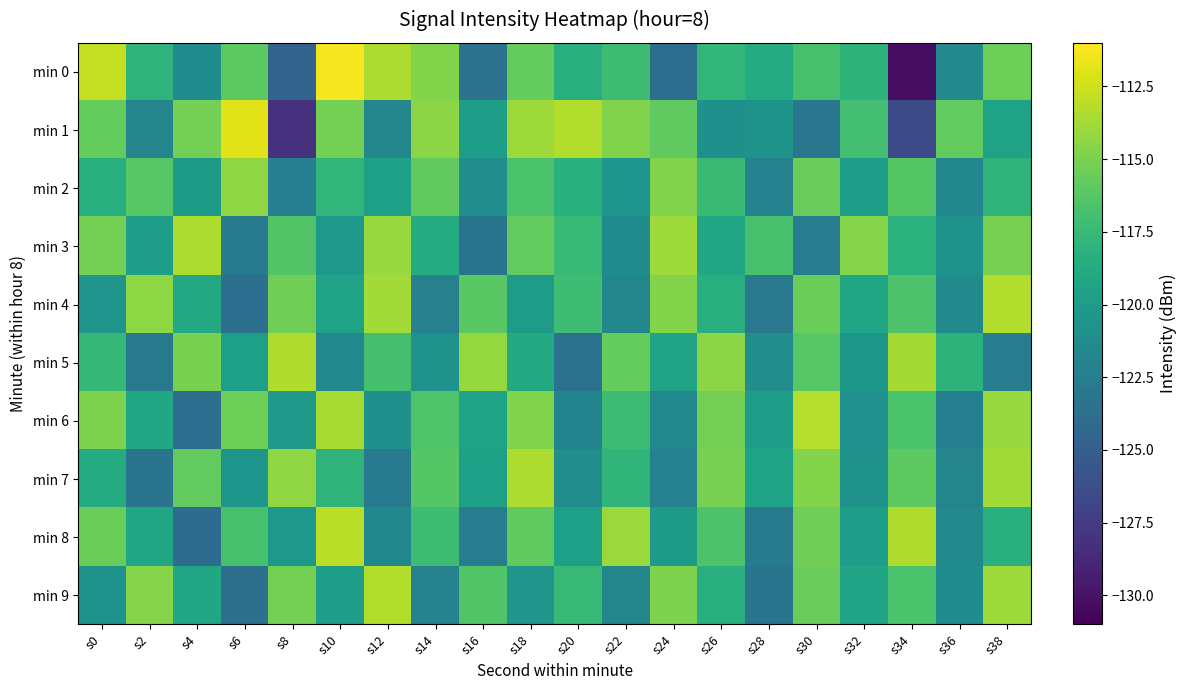

Reading left to right, transcribe all the data shown in this chart.

min 0: s0=-112.8	s2=-118.0	s4=-121.3	s6=-116.0	s8=-124.7	s10=-111.3	s12=-113.5	s14=-114.7	s16=-123.6	s18=-115.7	s20=-118.5	s22=-117.2	s24=-123.8	s26=-117.8	s28=-118.7	s30=-116.8	s32=-118.1	s34=-130.3	s36=-121.6	s38=-115.4
min 1: s0=-115.8	s2=-121.9	s4=-115.2	s6=-111.9	s8=-128.2	s10=-115.2	s12=-121.7	s14=-114.4	s16=-119.8	s18=-114.0	s20=-113.3	s22=-114.8	s24=-115.9	s26=-121.0	s28=-120.6	s30=-123.1	s32=-117.0	s34=-126.3	s36=-115.8	s38=-119.4
min 2: s0=-118.5	s2=-116.2	s4=-120.1	s6=-114.3	s8=-122.4	s10=-117.8	s12=-119.6	s14=-115.9	s16=-121.2	s18=-116.7	s20=-118.3	s22=-120.5	s24=-114.8	s26=-117.4	s28=-122.1	s30=-115.6	s32=-119.9	s34=-116.3	s36=-121.7	s38=-118.0
min 3: s0=-115.2	s2=-119.8	s4=-113.5	s6=-122.7	s8=-116.4	s10=-120.3	s12=-114.1	s14=-118.6	s16=-123.2	s18=-115.8	s20=-117.5	s22=-121.3	s24=-113.9	s26=-119.1	s28=-116.8	s30=-122.5	s32=-114.6	s34=-118.2	s36=-120.8	s38=-115.1
min 4: s0=-120.6	s2=-114.4	s4=-118.9	s6=-123.7	s8=-115.3	s10=-119.5	s12=-113.8	s14=-122.3	s16=-116.1	s18=-120.0	s20=-117.2	s22=-121.8	s24=-114.7	s26=-118.4	s28=-123.0	s30=-115.5	s32=-119.2	s34=-116.6	s36=-121.4	s38=-113.3
min 5: s0=-117.7	s2=-122.9	s4=-115.0	s6=-119.7	s8=-113.4	s10=-121.6	s12=-116.9	s14=-120.7	s16=-114.2	s18=-118.8	s20=-123.5	s22=-115.7	s24=-119.3	s26=-114.5	s28=-121.1	s30=-116.2	s32=-120.4	s34=-113.7	s36=-118.1	s38=-122.6
min 6: s0=-114.9	s2=-119.0	s4=-123.8	s6=-115.4	s8=-120.2	s10=-113.6	s12=-121.0	s14=-116.5	s16=-119.4	s18=-114.8	s20=-122.0	s22=-117.3	s24=-121.5	s26=-115.2	s28=-119.8	s30=-113.2	s32=-120.9	s34=-116.7	s36=-122.4	s38=-114.1
min 7: s0=-118.7	s2=-123.3	s4=-115.8	s6=-120.5	s8=-114.3	s10=-118.0	s12=-122.7	s14=-116.3	s16=-119.6	s18=-113.5	s20=-121.2	s22=-117.9	s24=-122.2	s26=-115.1	s28=-119.4	s30=-114.7	s32=-120.7	s34=-116.0	s36=-121.9	s38=-113.8
min 8: s0=-115.5	s2=-119.2	s4=-123.9	s6=-116.8	s8=-120.3	s10=-113.1	s12=-121.7	s14=-117.2	s16=-122.5	s18=-115.9	s20=-119.7	s22=-114.0	s24=-120.1	s26=-116.6	s28=-122.8	s30=-115.3	s32=-119.9	s34=-113.4	s36=-121.5	s38=-118.3
min 9: s0=-120.8	s2=-114.6	s4=-119.1	s6=-123.6	s8=-115.2	s10=-119.8	s12=-113.3	s14=-122.1	s16=-116.4	s18=-120.6	s20=-117.5	s22=-121.8	s24=-114.9	s26=-118.5	s28=-123.2	s30=-115.6	s32=-119.3	s34=-116.7	s36=-121.3	s38=-113.9